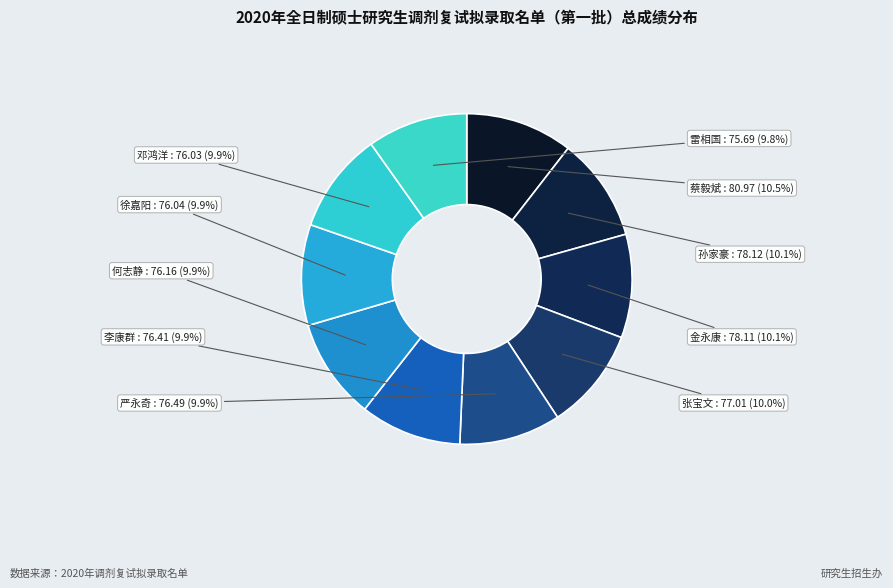

Does any single category account for the majority?

No